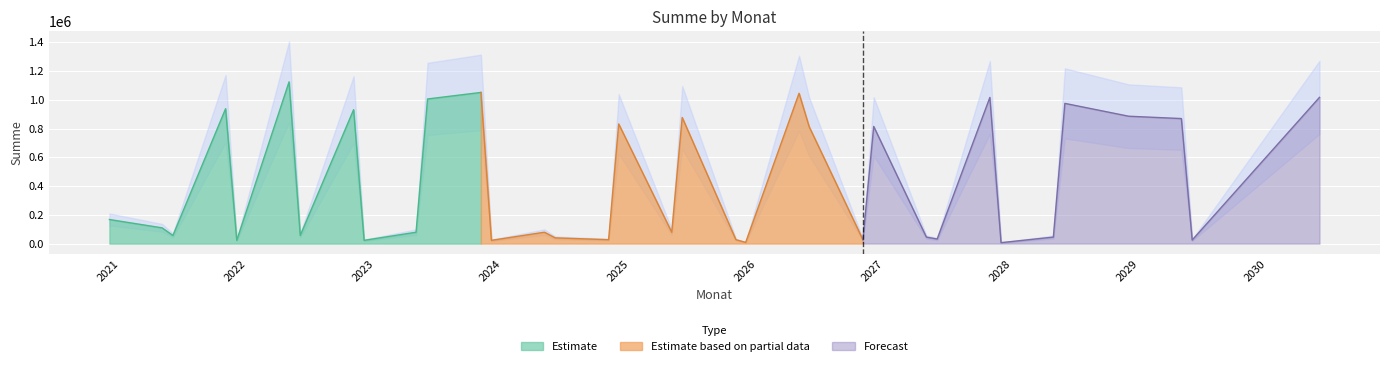

What is the highest value of the Estimate series?

1124580.0